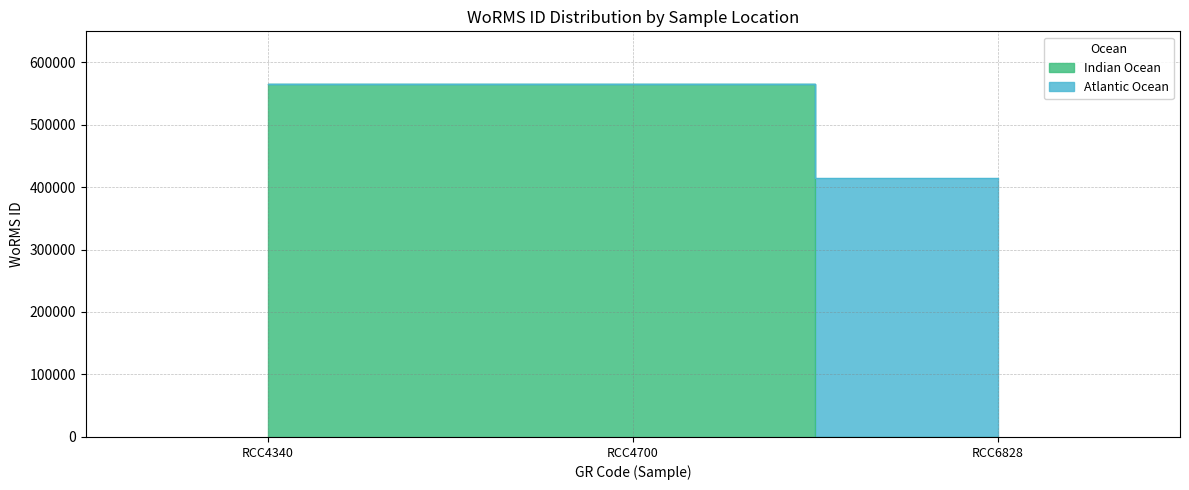

List the labels in order of value, largest first.

RCC4340, RCC4700, RCC6828